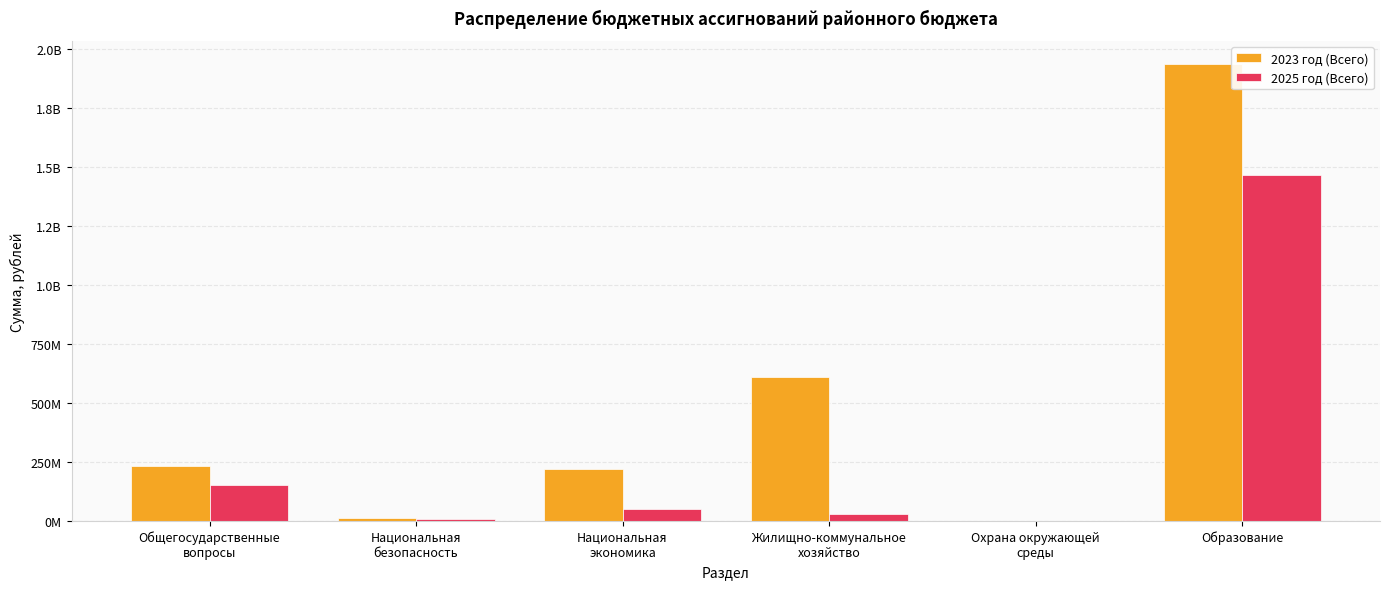

What is the sum of the 2023 год (Всего) values at Общегосударственные
вопросы and Национальная
экономика?

452577216.8